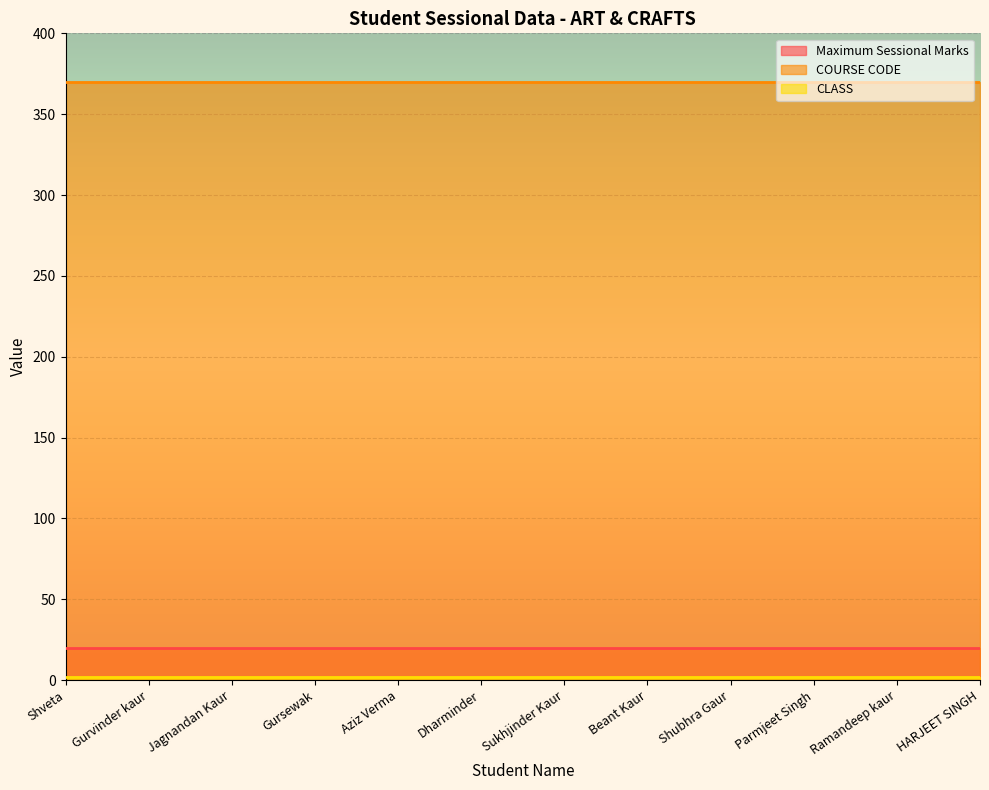

What is the spread (max minus min) of values at Gursewak?

368